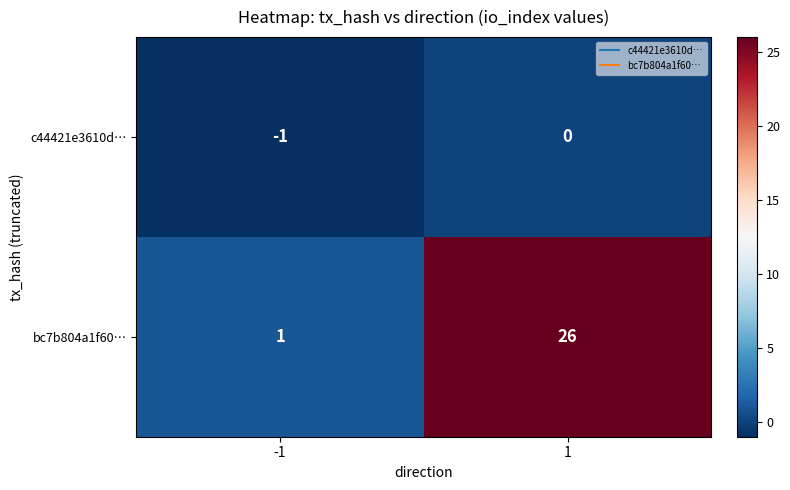

What is the sum of all bc7b804a1f60… values?

27